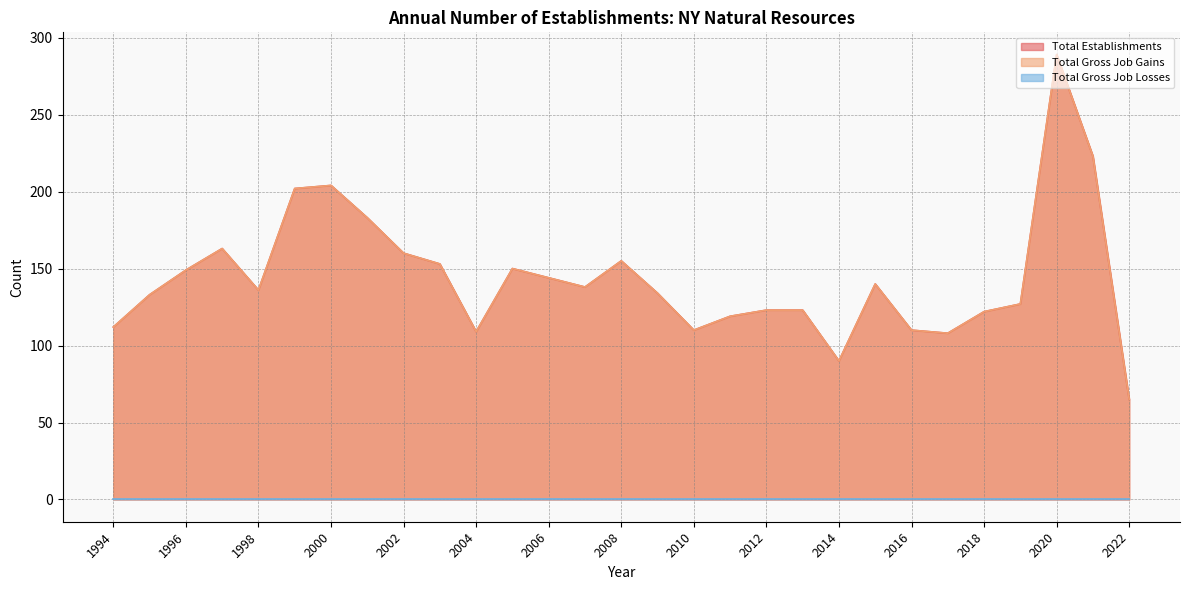

True or false: Total Gross Job Gains and Total Establishments cross at least once.

False